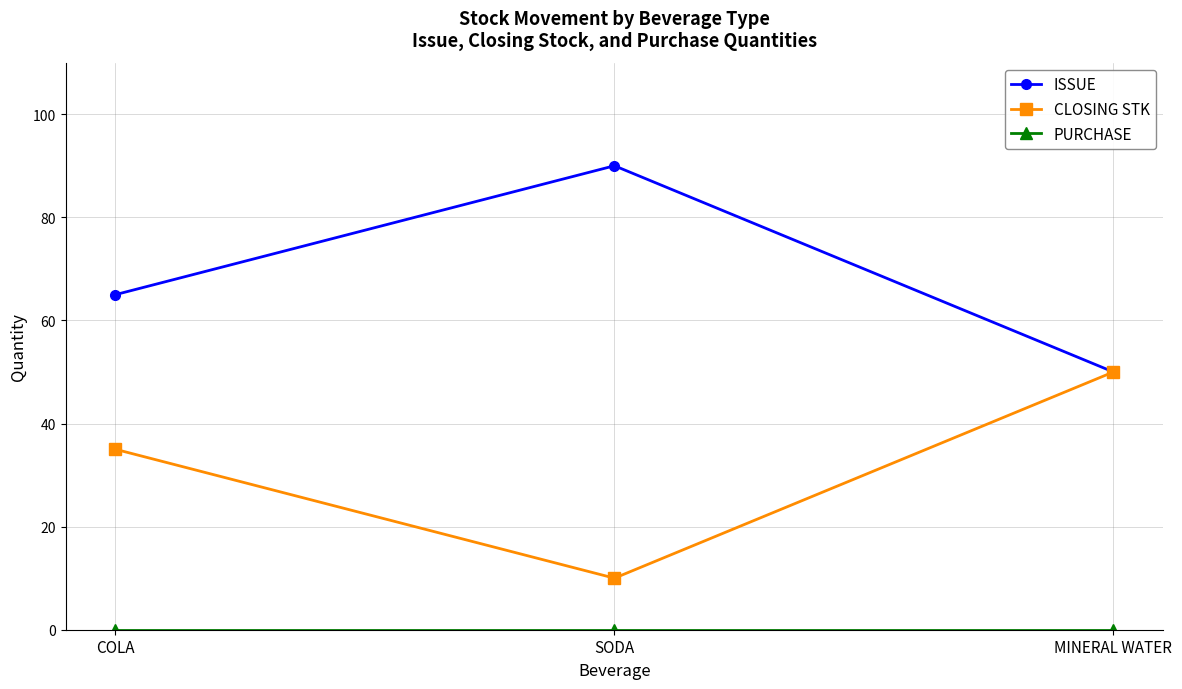

The value of ISSUE at MINERAL WATER is 72. True or false?

False